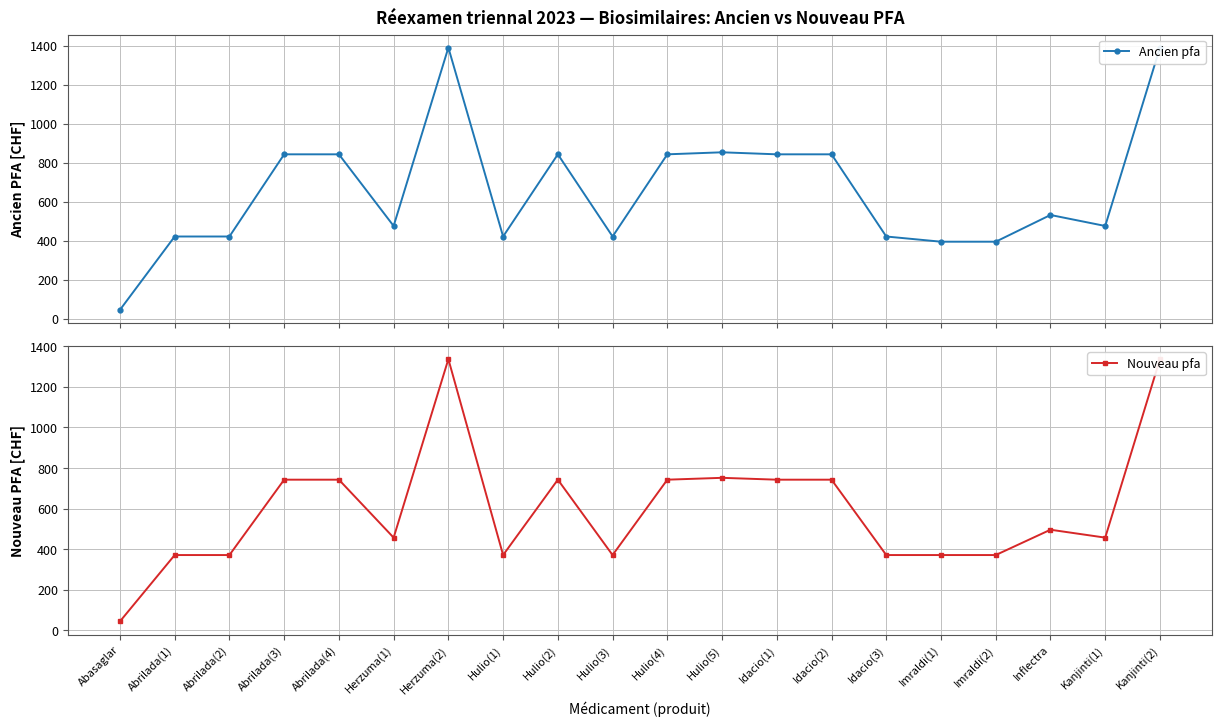

What is the difference between the maximum and minimum values in the Nouveau pfa series?

1291.3